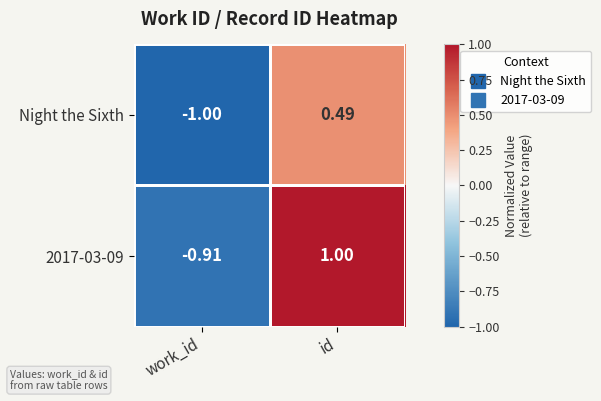

List the labels in order of Night the Sixth value, smallest first.

work_id, id